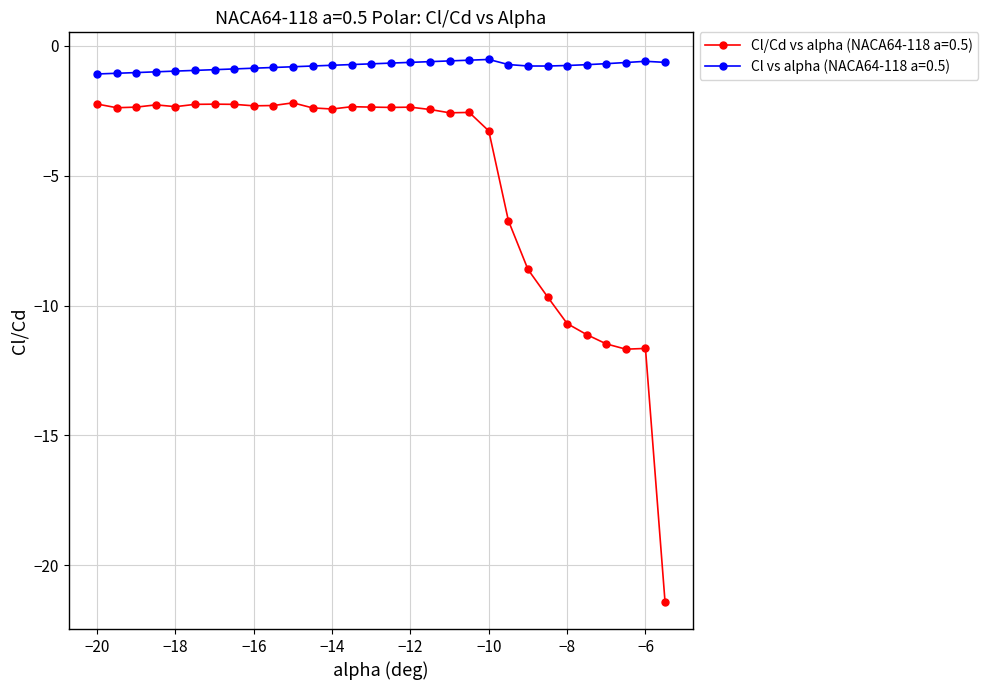

True or false: Cl vs alpha (NACA64-118 a=0.5) and Cl/Cd vs alpha (NACA64-118 a=0.5) intersect in this chart.

False